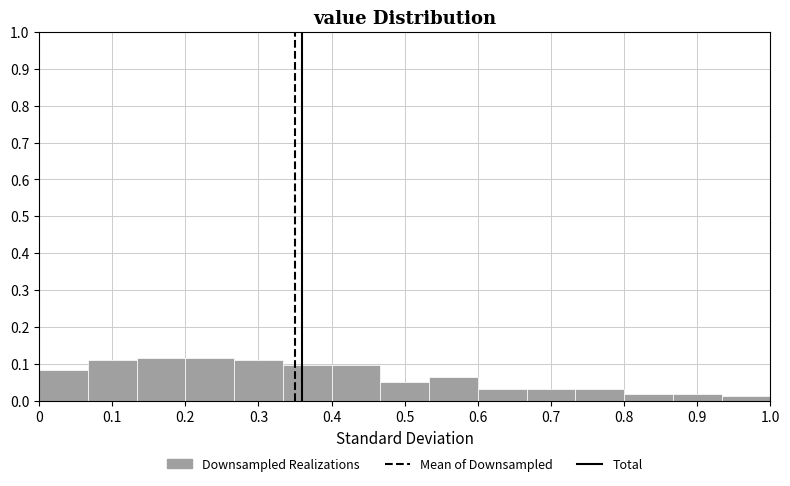

Reading left to right, transcribe this chart: for each bar, give the range it covers on the x-axis and its height. Neither the bar edges nor the heights are printed on the chart, so give them approximately, as read against the axes.

0.00 to 0.07: 0.08
0.07 to 0.13: 0.11
0.13 to 0.20: 0.12
0.20 to 0.27: 0.12
0.27 to 0.33: 0.11
0.33 to 0.40: 0.10
0.40 to 0.47: 0.10
0.47 to 0.53: 0.05
0.53 to 0.60: 0.06
0.60 to 0.67: 0.03
0.67 to 0.73: 0.03
0.73 to 0.80: 0.03
0.80 to 0.87: 0.02
0.87 to 0.93: 0.02
0.93 to 1.00: 0.01